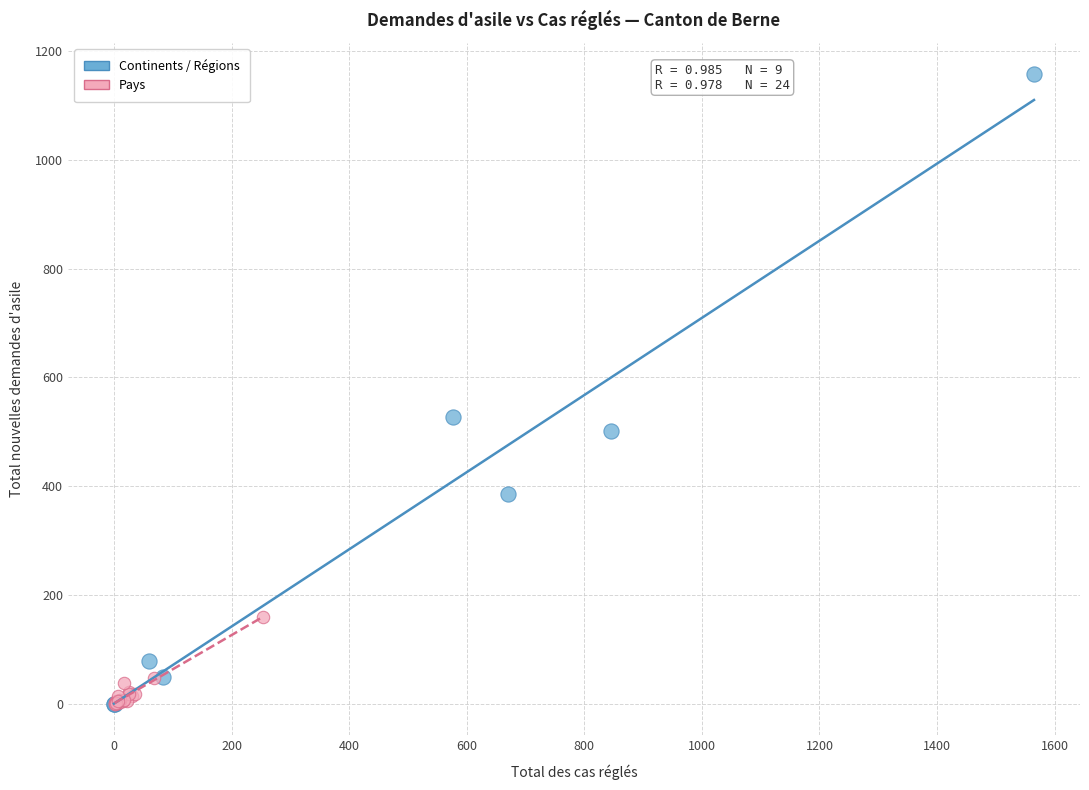

Which series has the largest Y range (max minus min)?

Continents / Régions